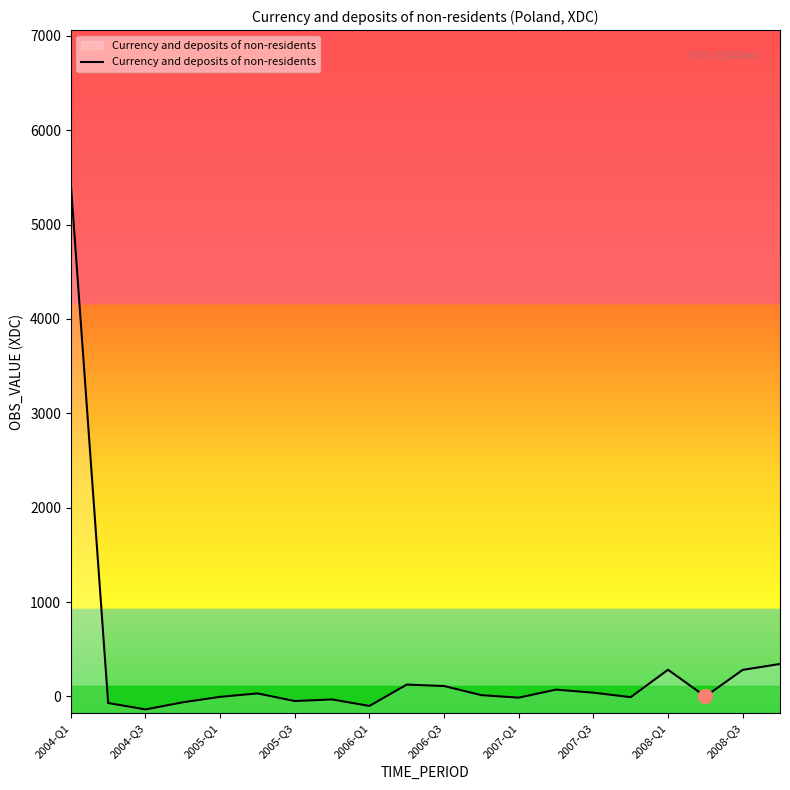

What is the minimum value shown in the chart?

-137.6